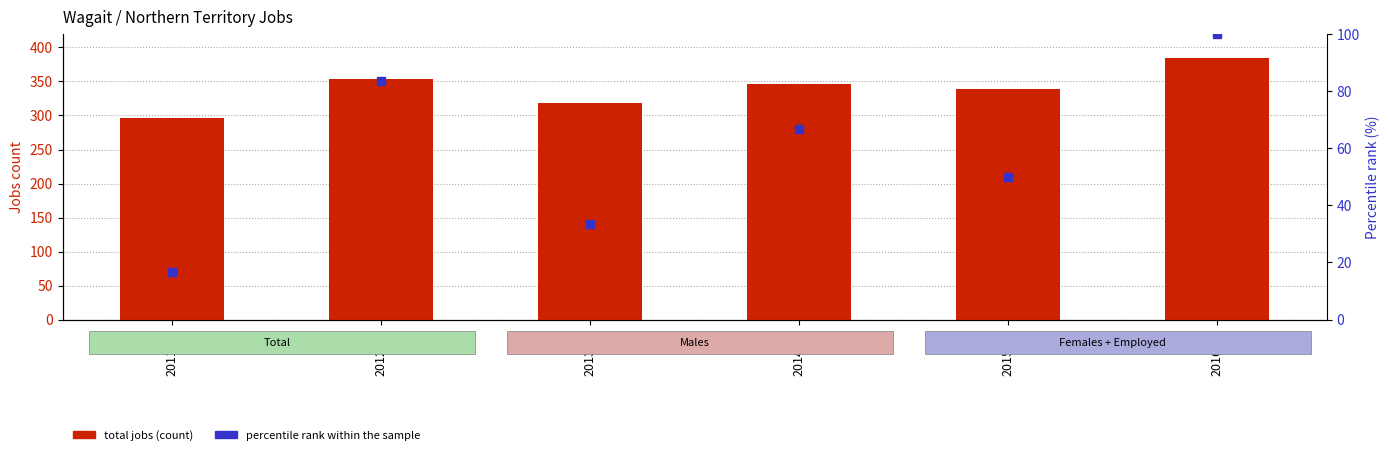

Which series reaches the minimum Y coordinate?

percentile rank within the sample